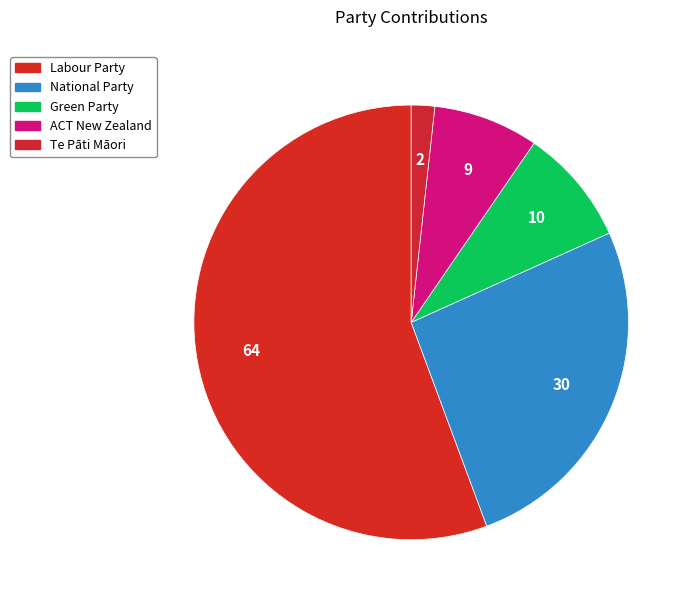

What is the smallest slice in the pie chart?

Te Pāti Māori